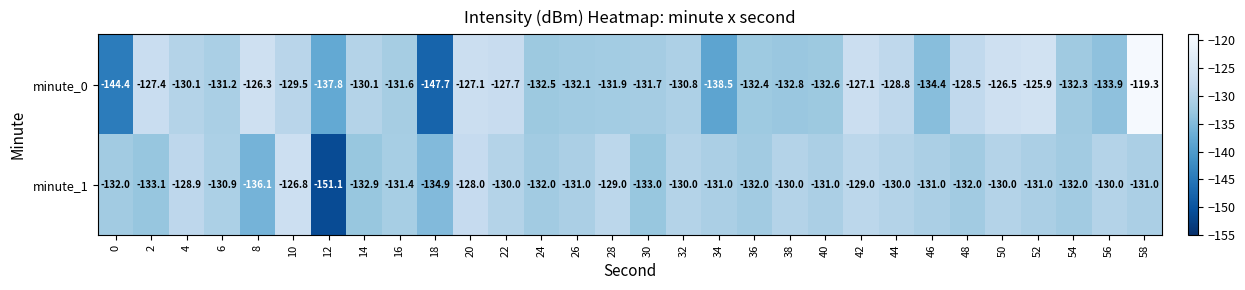

How many series are shown in this chart?

2